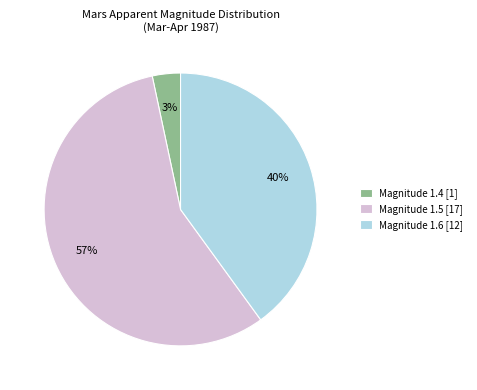

Between Magnitude 1.4 [1] and Magnitude 1.6 [12], which is larger?

Magnitude 1.6 [12]